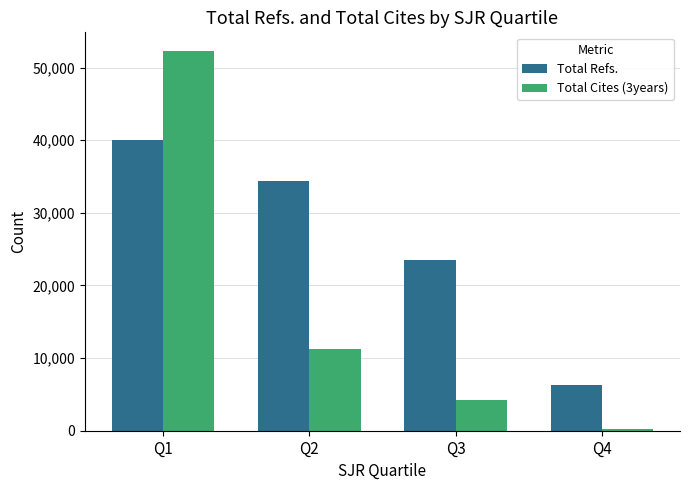

How many groups of bars are there?

4